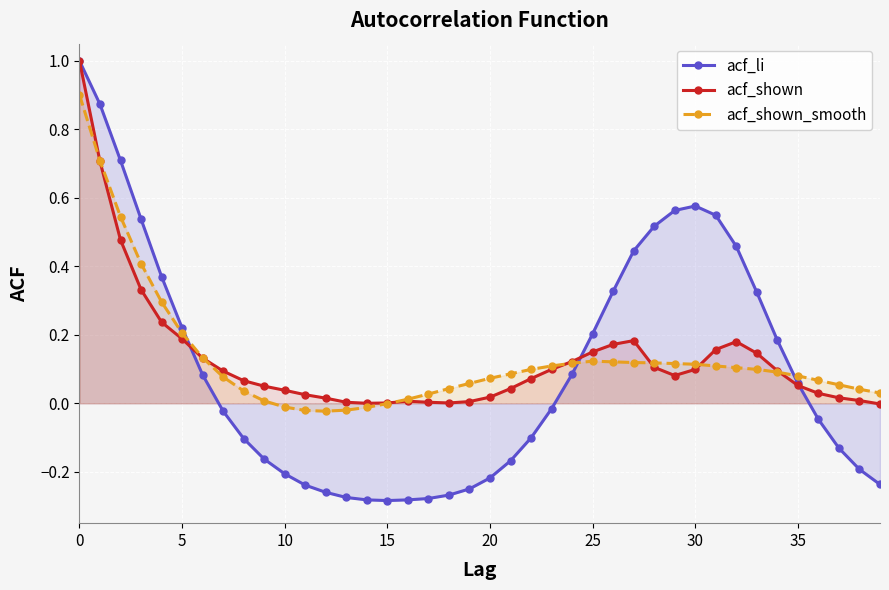

What are all the series names shown in the legend?

acf_li, acf_shown, acf_shown_smooth